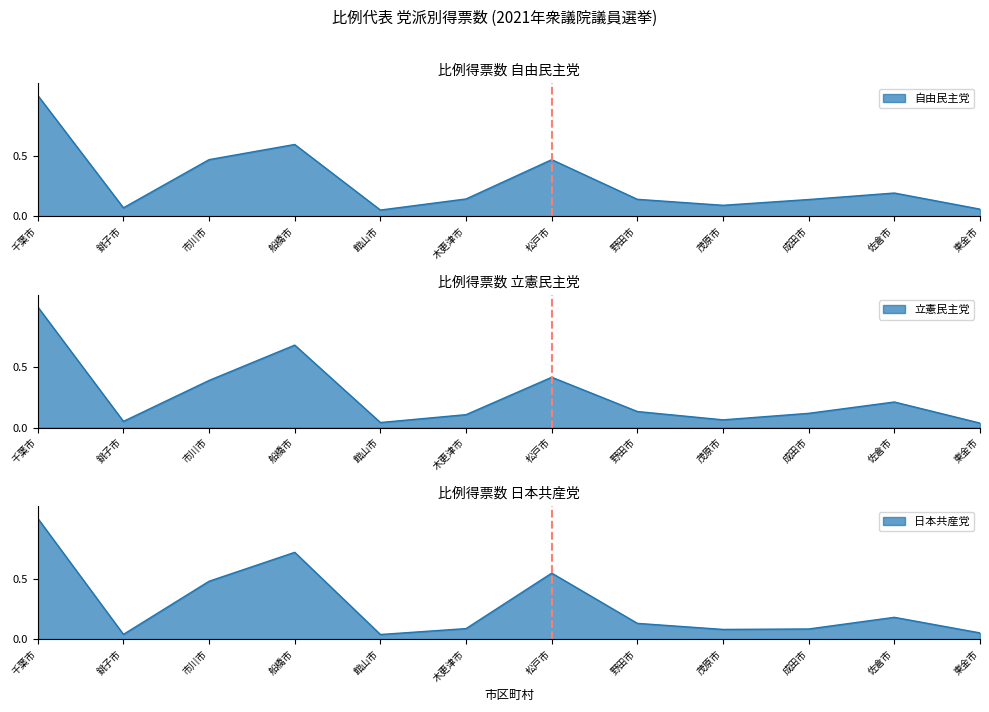

Which series has the widest spread of values?

立憲民主党